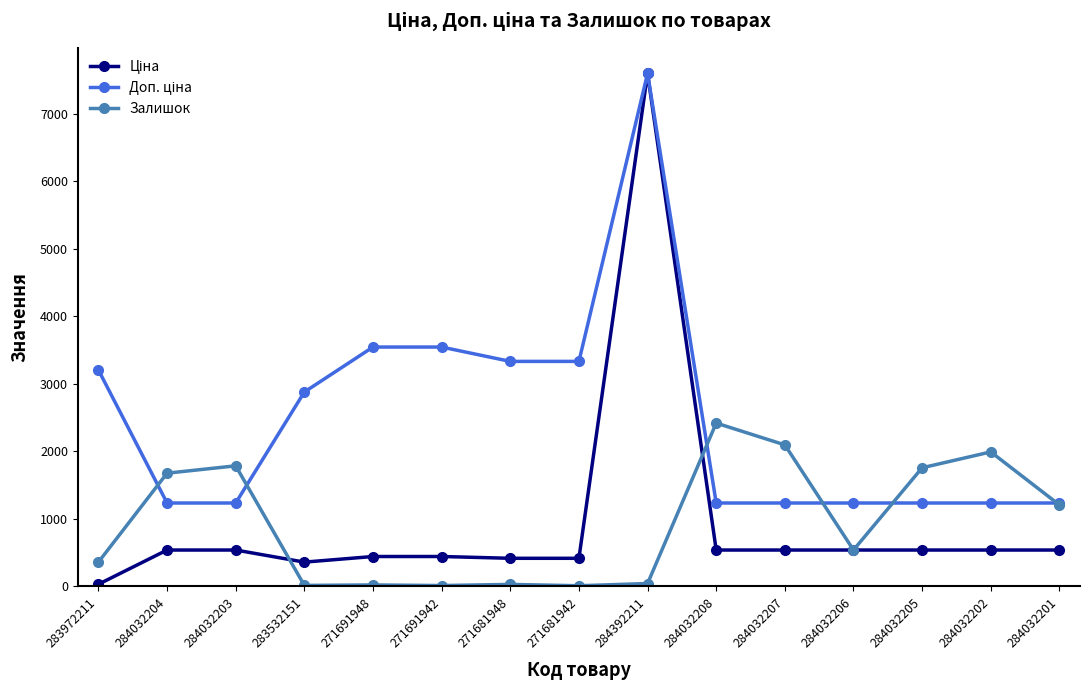

Does the chart have visible grid lines?

No